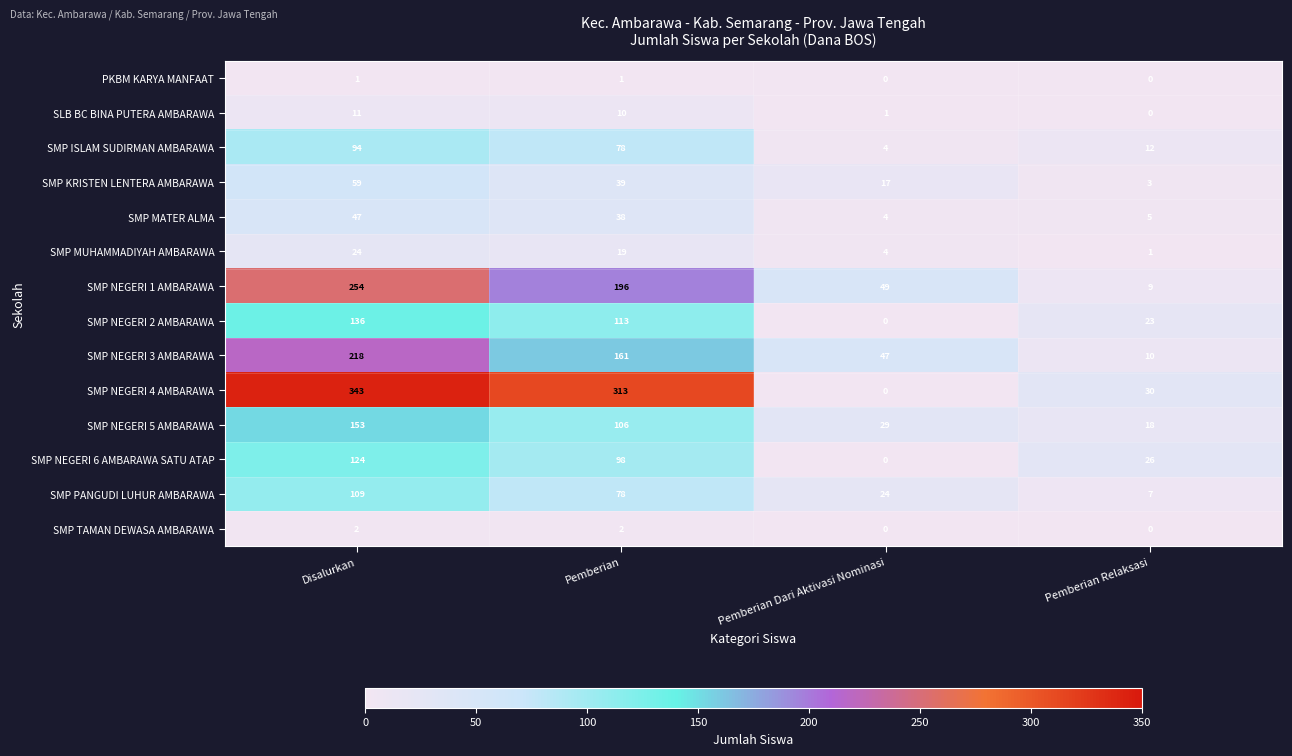

What is the difference between the highest and lowest values at Pemberian Relaksasi?

30